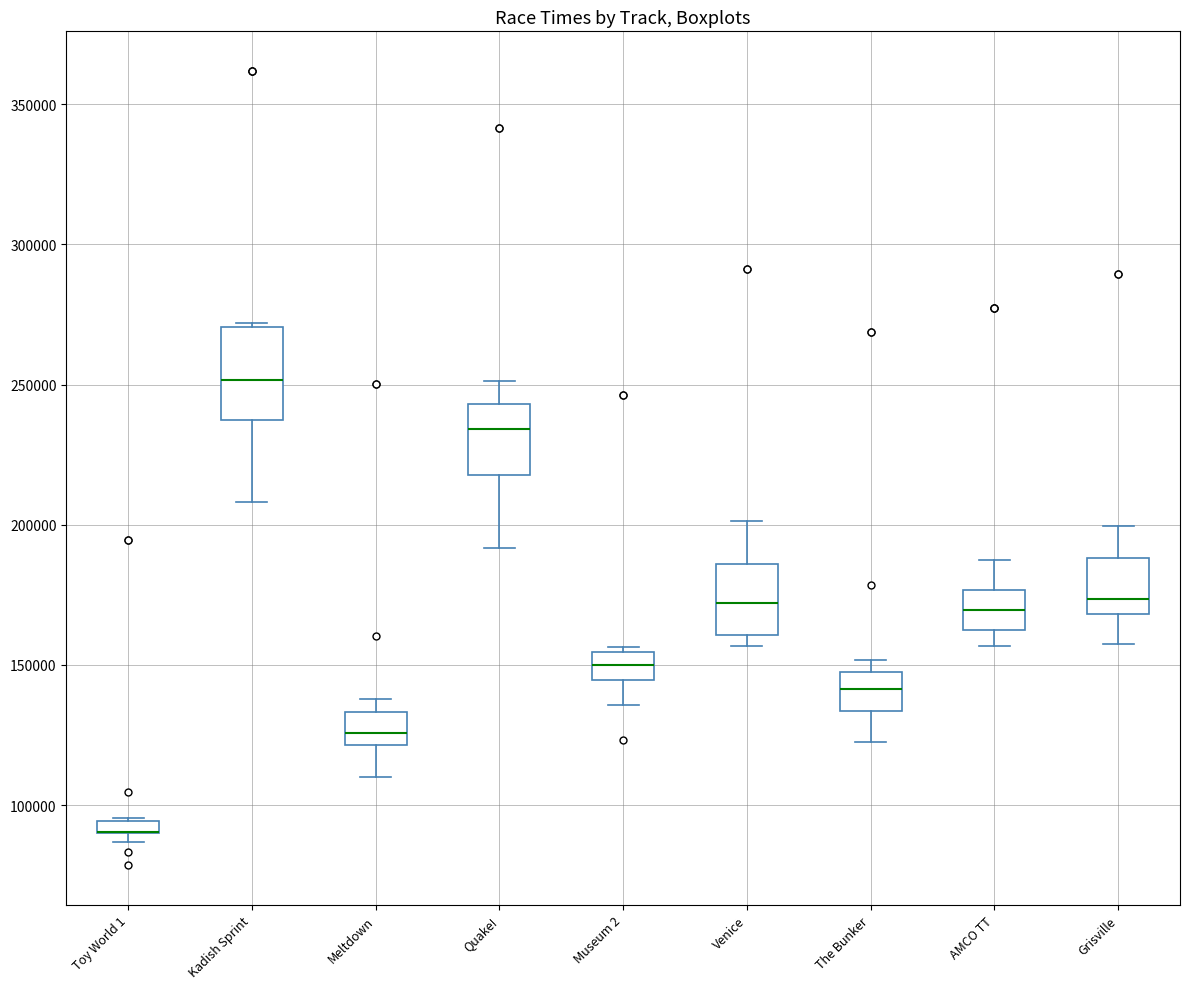

Which box is the tallest, from its lower edge to its upper edge?

Kadish Sprint